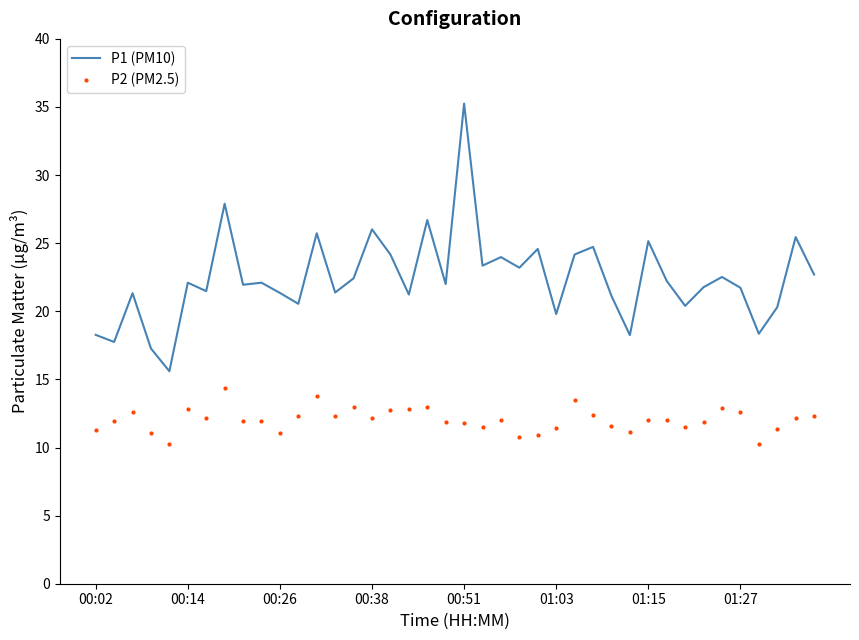

Which series has the widest spread of values?

P1 (PM10)